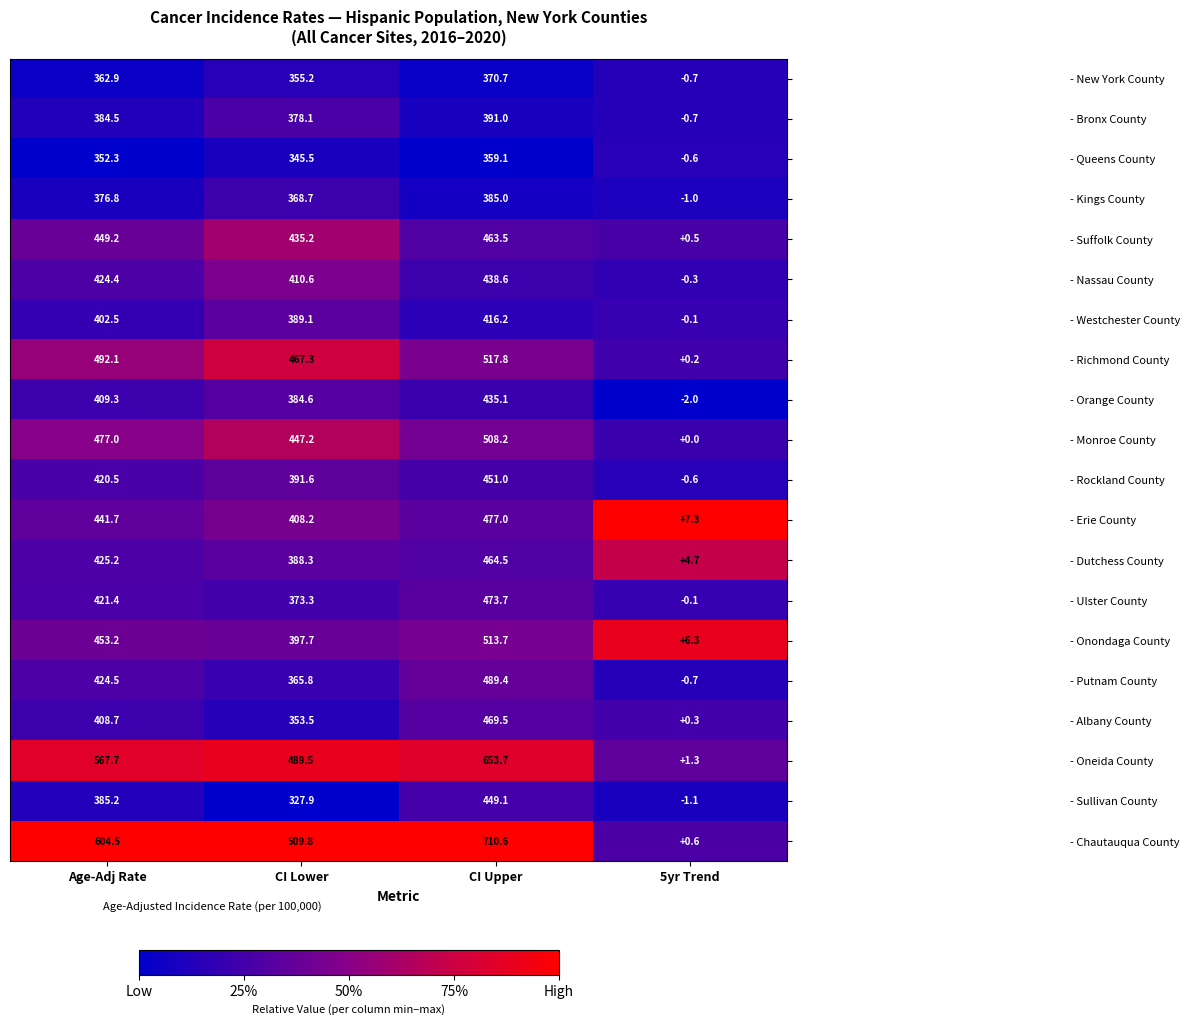

At which category is the sum across all series the highest?

CI Upper